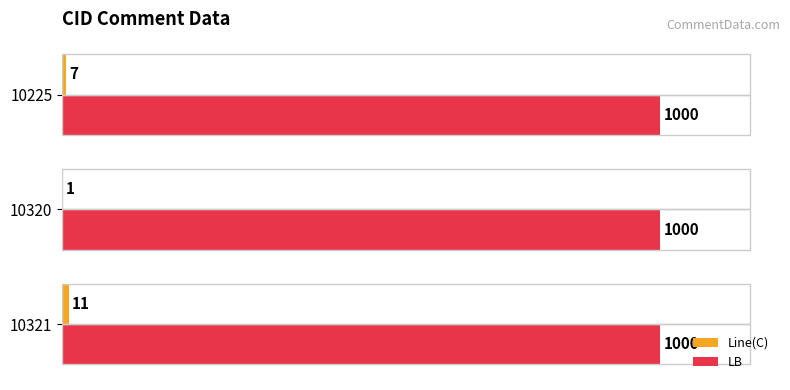

At how many categories does at least one series exceed 0?

3